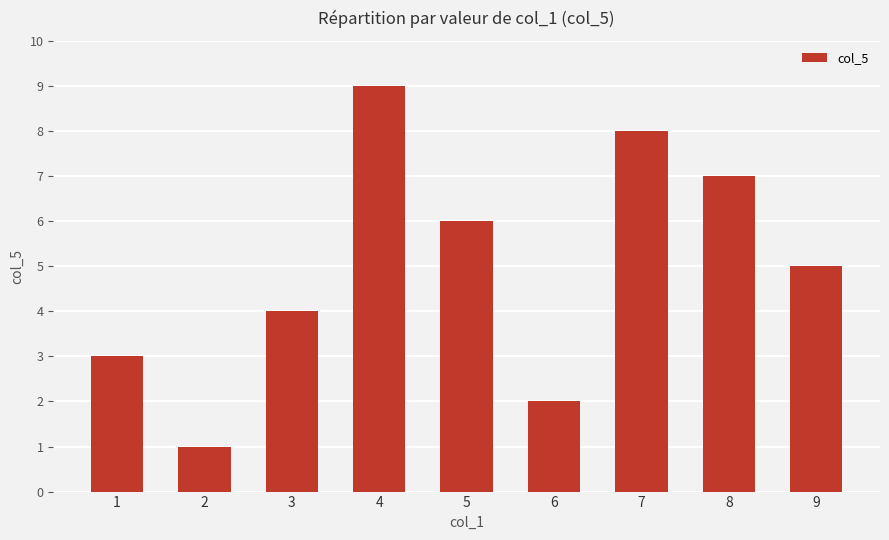

Count the number of data series in this chart.

1